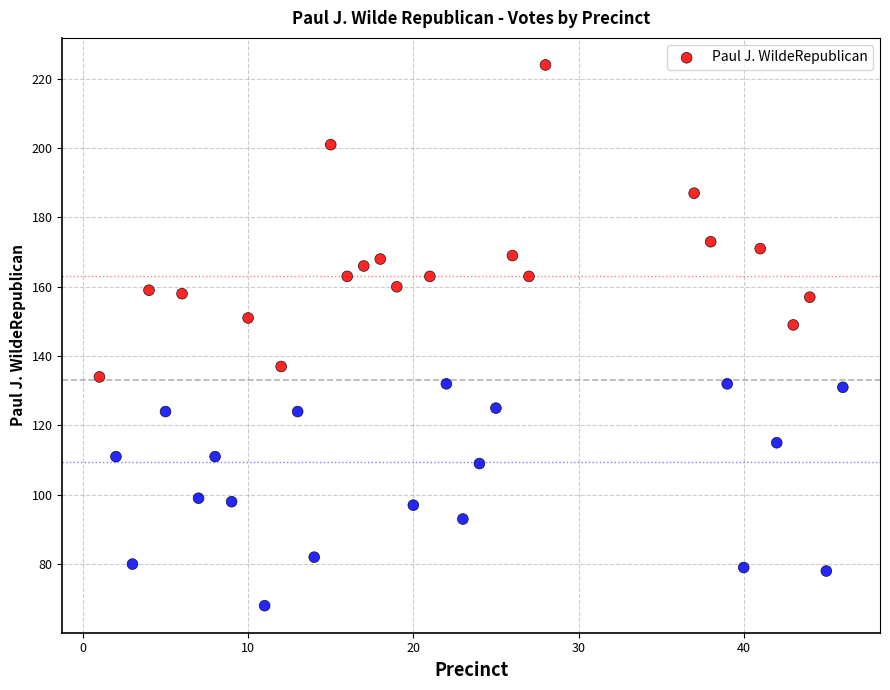

What Y value in the scatter plot is closest to 146?

149